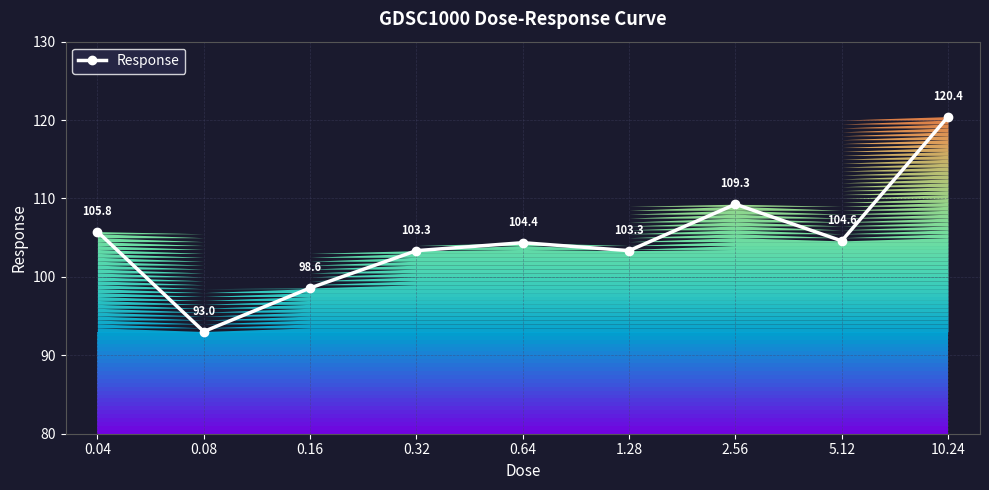

Which has a higher value, 0.08 or 0.04?

0.04